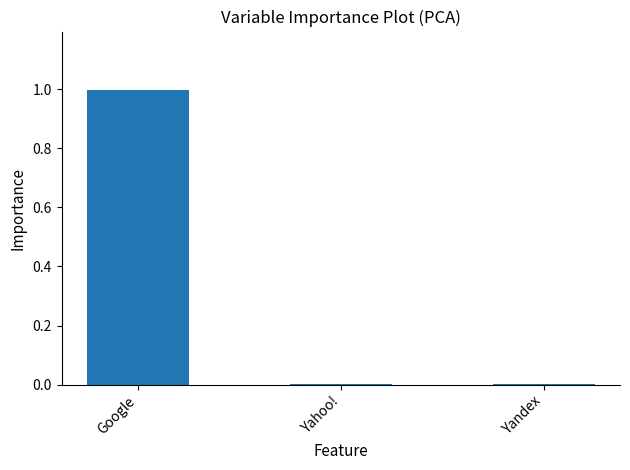

Which category has the highest value across all series?

Google